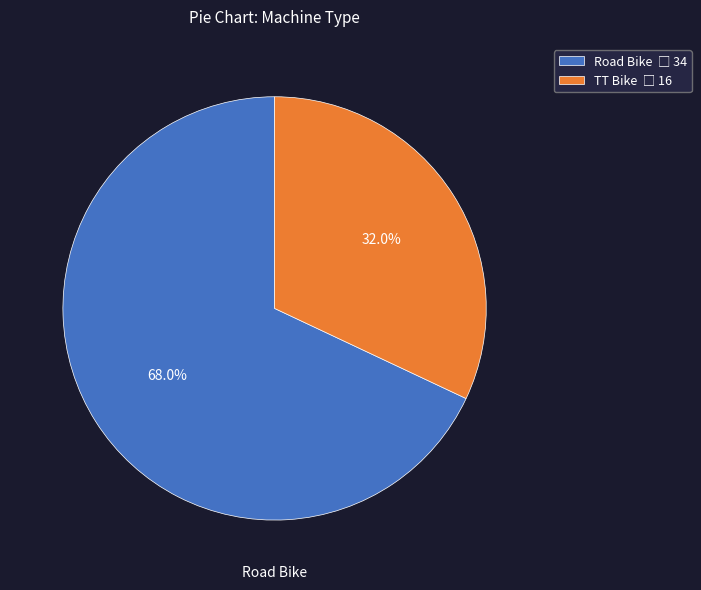

What percentage is the Road Bike slice, to the nearest percent?

68%